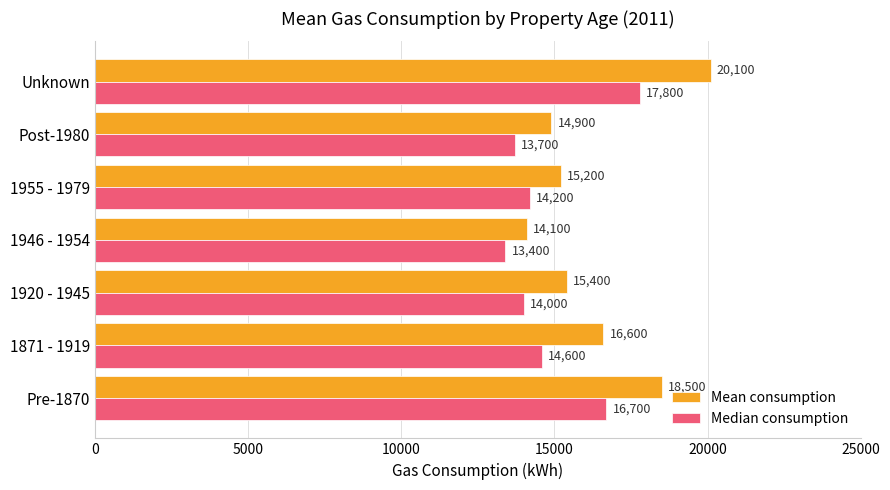

At which label does Mean consumption reach its minimum?

1946 - 1954